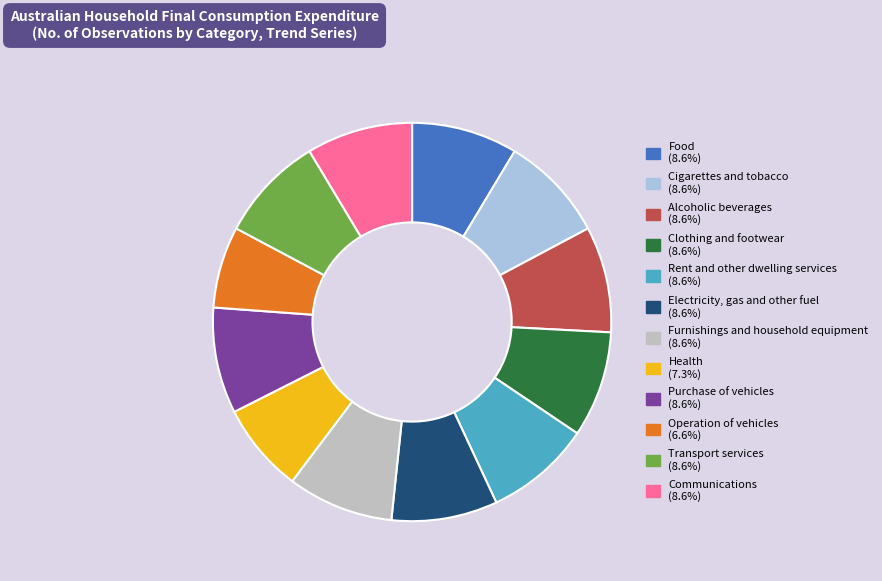

Which category has the smallest portion of the pie?

Operation of vehicles